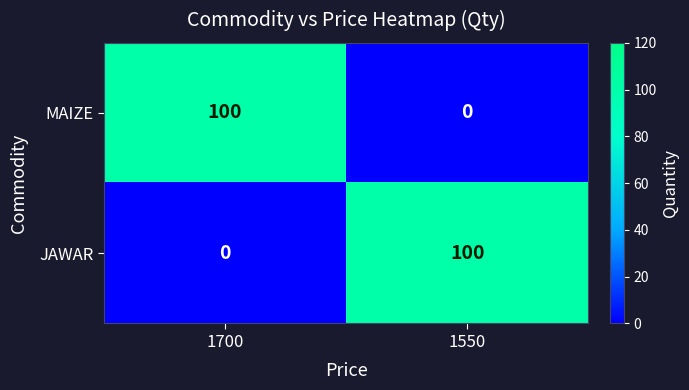

How many positive values does the MAIZE series have?

1